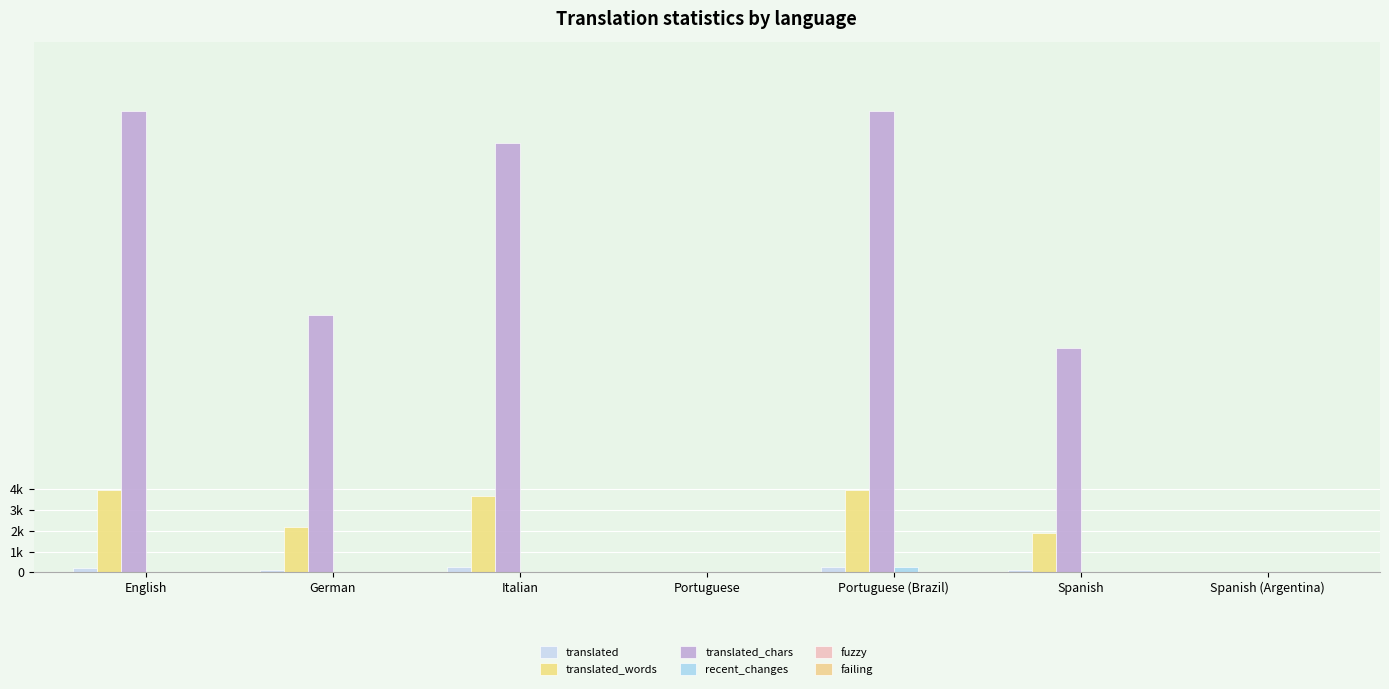

What is the label of the 1st bar from the right?

Spanish (Argentina)